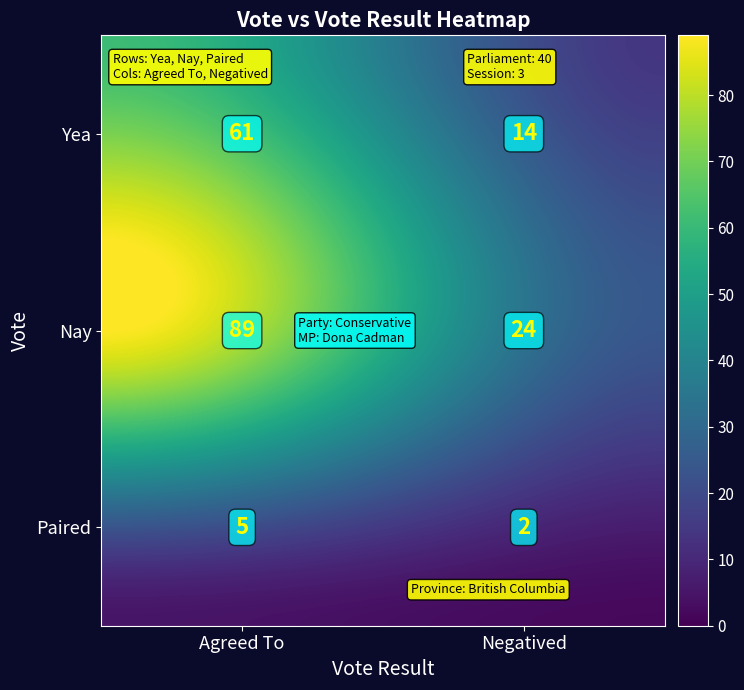

Reading right to left, transcribe all the data shown in this chart.

Paired_Negatived=2	Paired_Agreed To=5	Yea_Negatived=14	Yea_Agreed To=61	Nay_Negatived=24	Nay_Agreed To=89